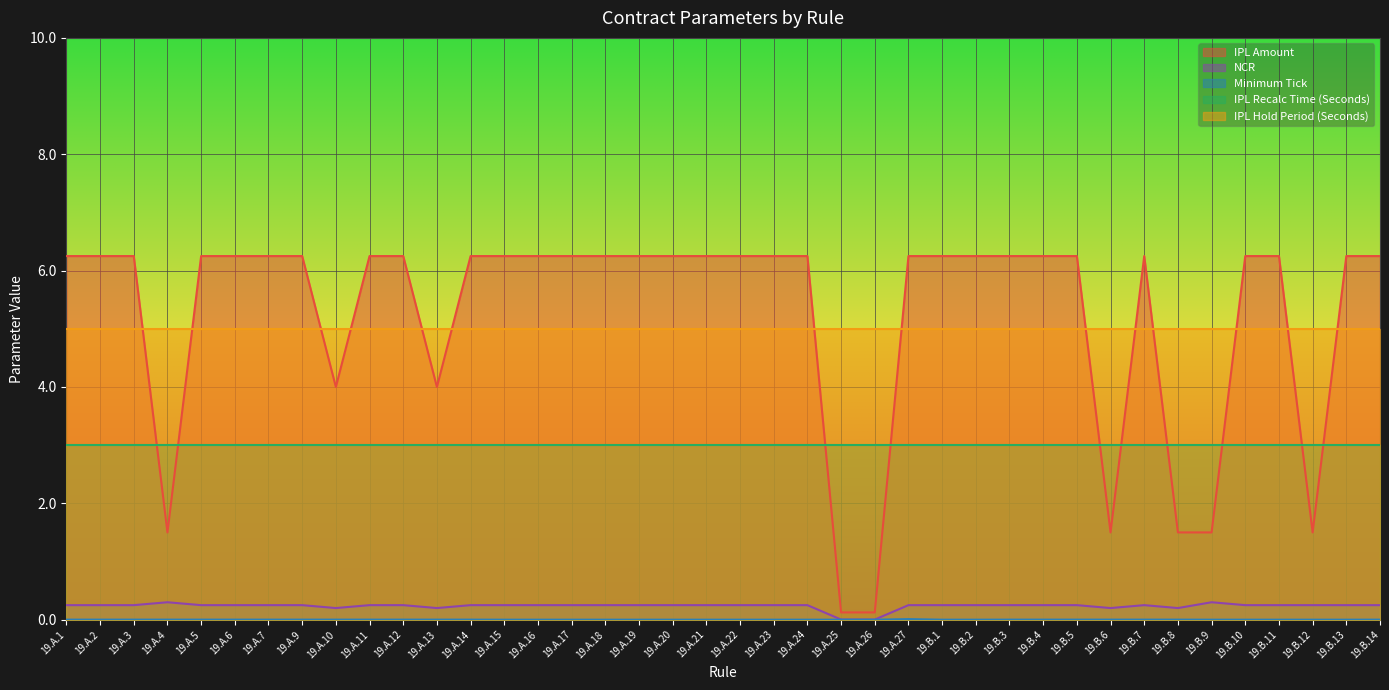

In Minimum Tick, how many points are higher than both neighbors (excluding endpoints)?

1